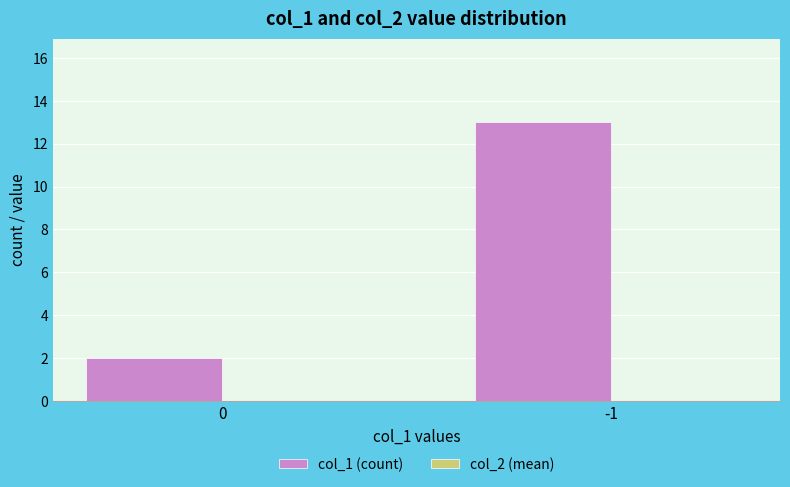

Is it true that the value at 0 is 2?

True